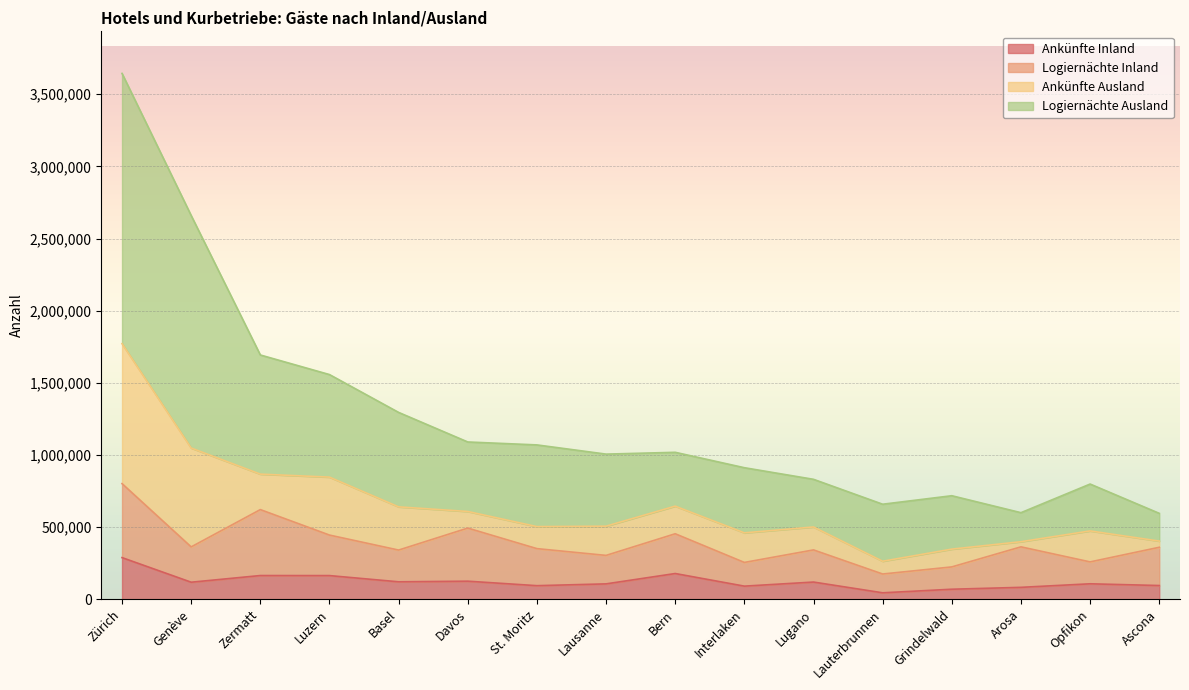

The Logiernächte Ausland series shows 2659614 at Genève. True or false?

True